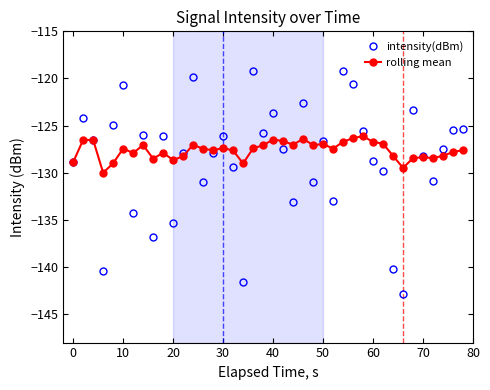

Which series ends up on top after the final intersection of intensity(dBm) and rolling mean?

intensity(dBm)